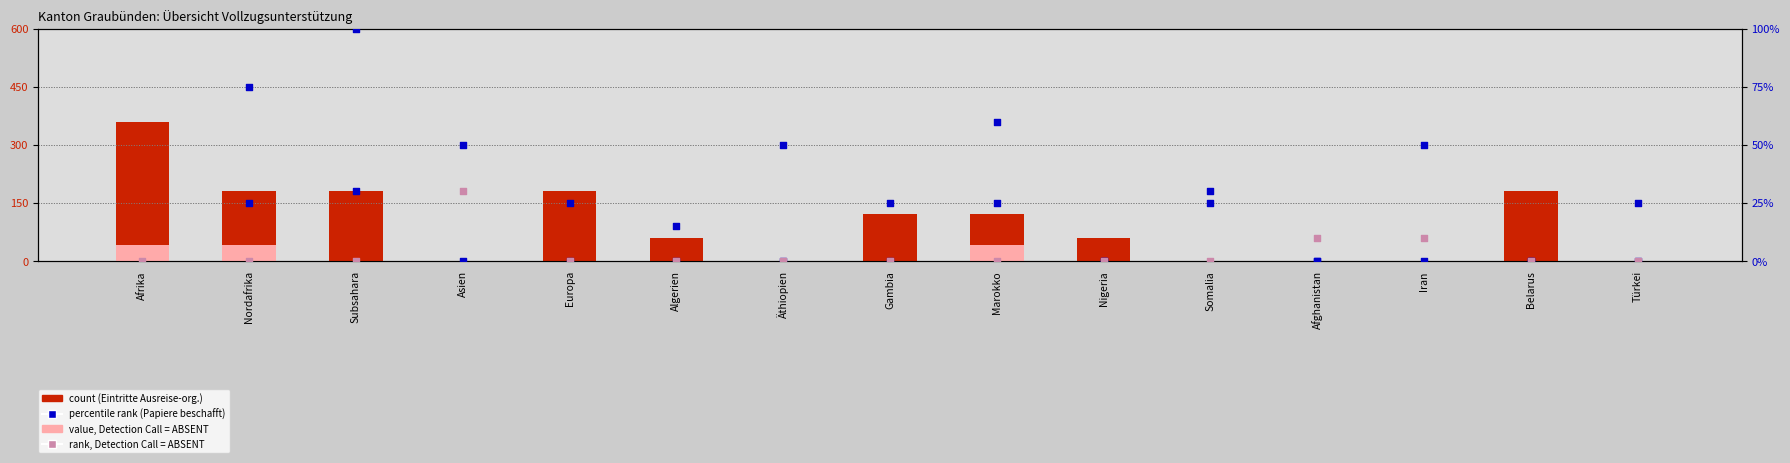

Which series has the largest total across all categories?

Eintritte Ausreise-organisation